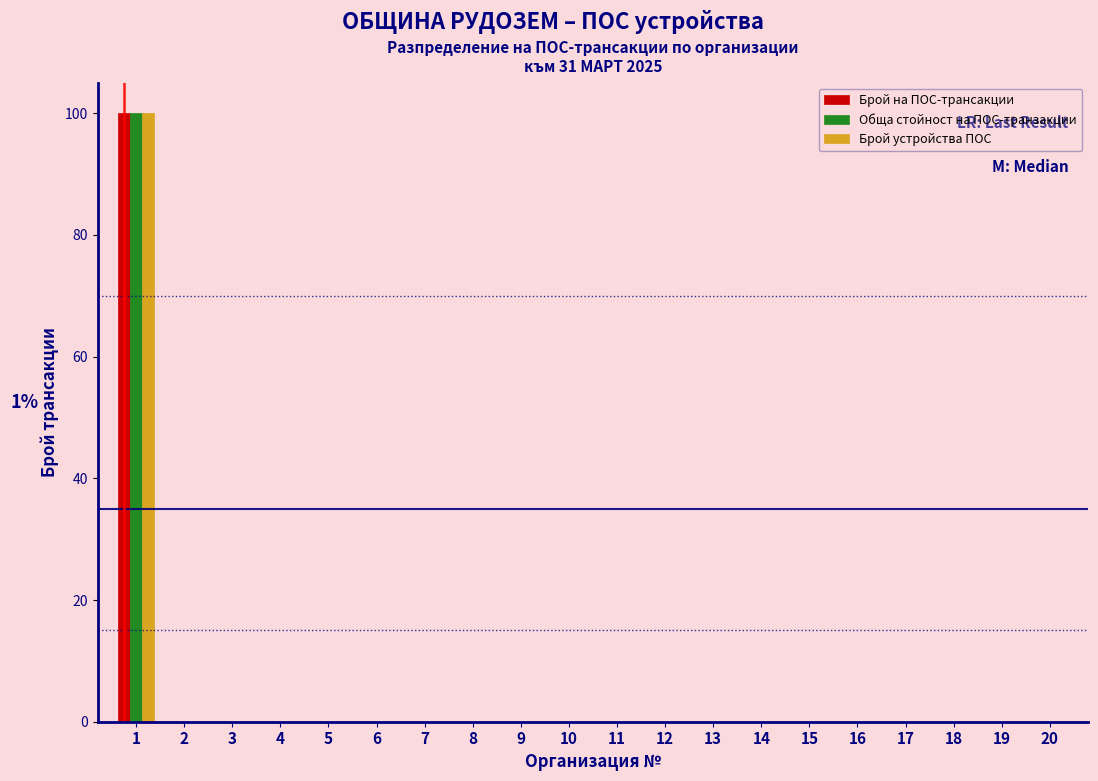

Is it true that Брой на ПОС-трансакции equals 67 at 6?

False